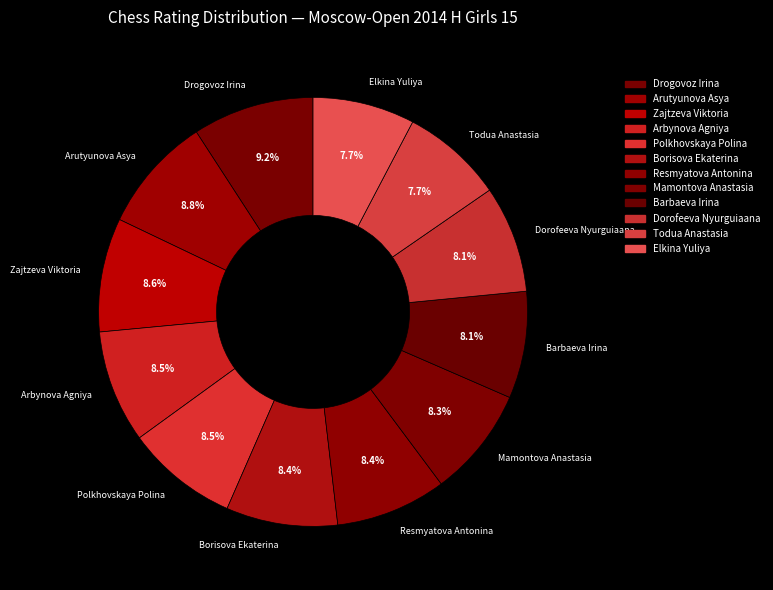

To the nearest percent, what is the average slice percentage?

8%